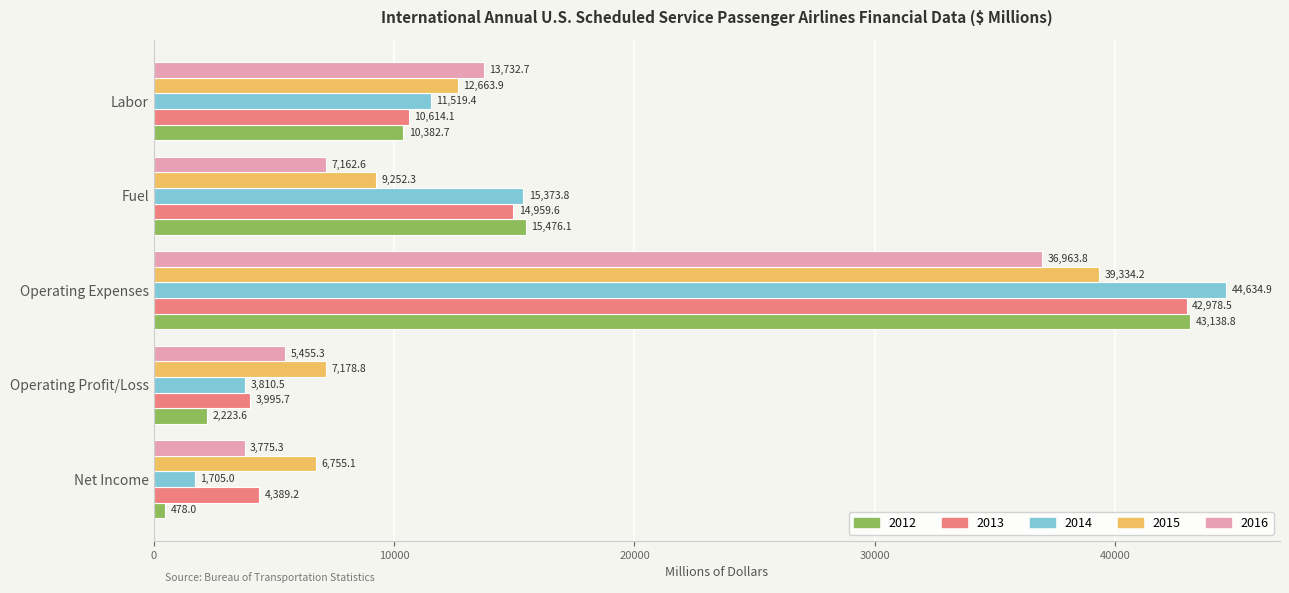

Where is 2015 nearest to the value 23044?

Labor